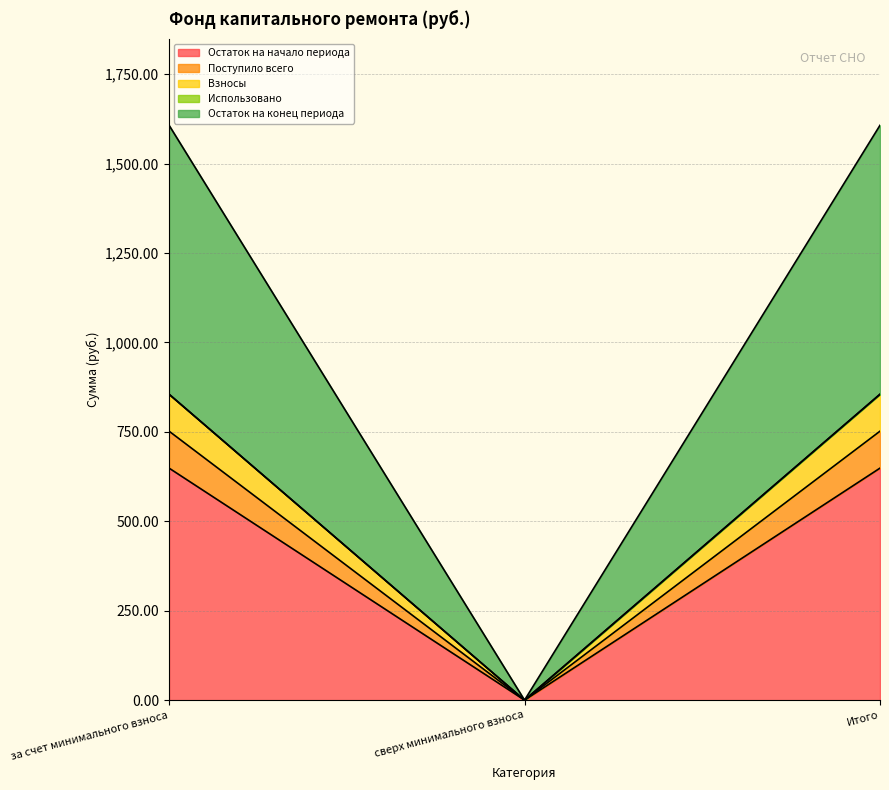

Does the chart have visible grid lines?

Yes